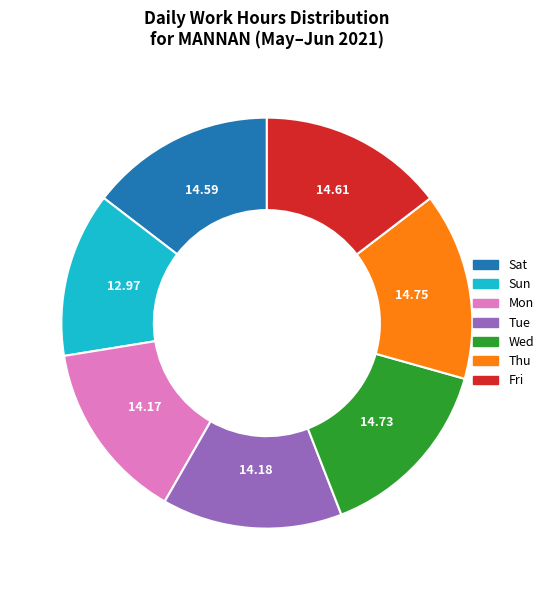

Is there any slice that represents more than half of the pie?

No